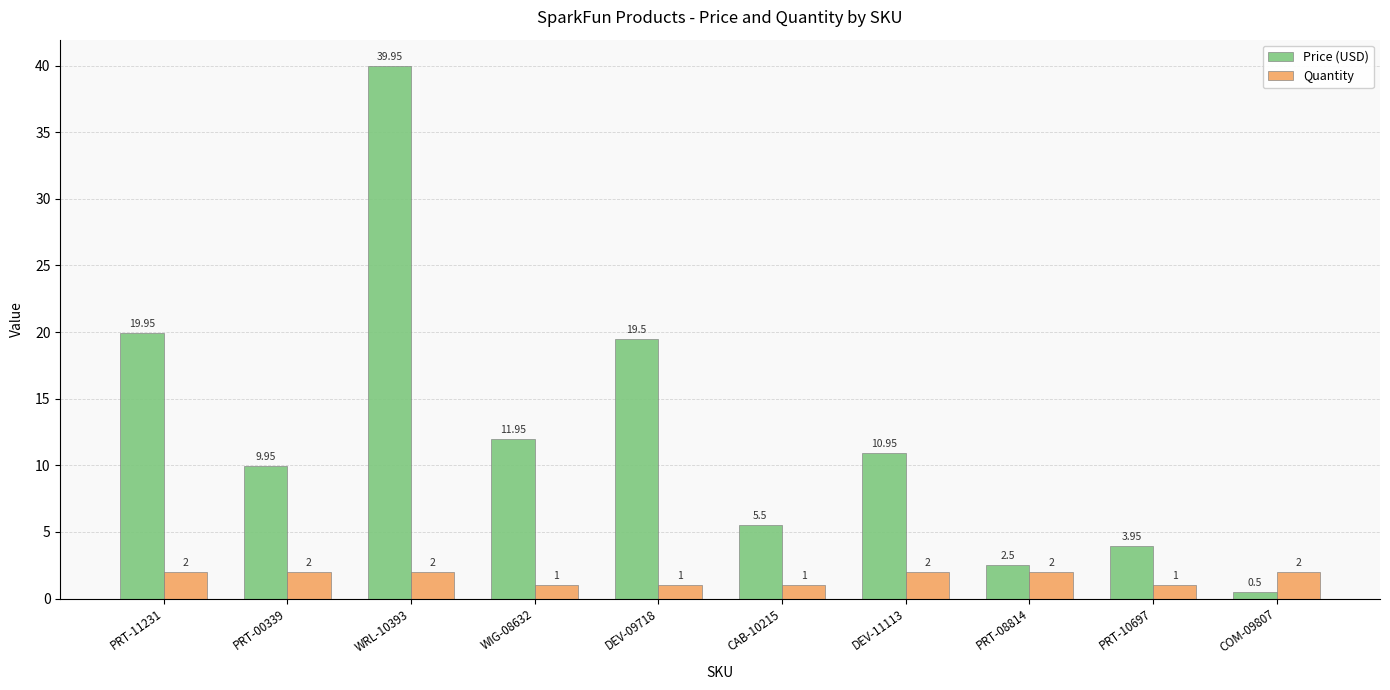

What is the spread (max minus min) of values at DEV-09718?

18.5